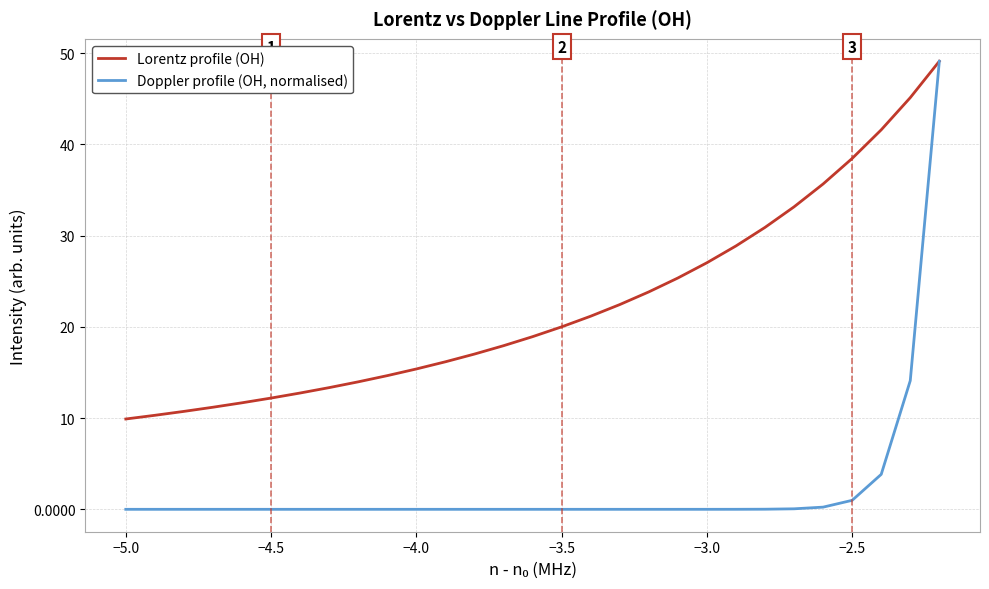

What is the difference between the maximum and minimum values in the Doppler profile (OH, normalised) series?

49.1